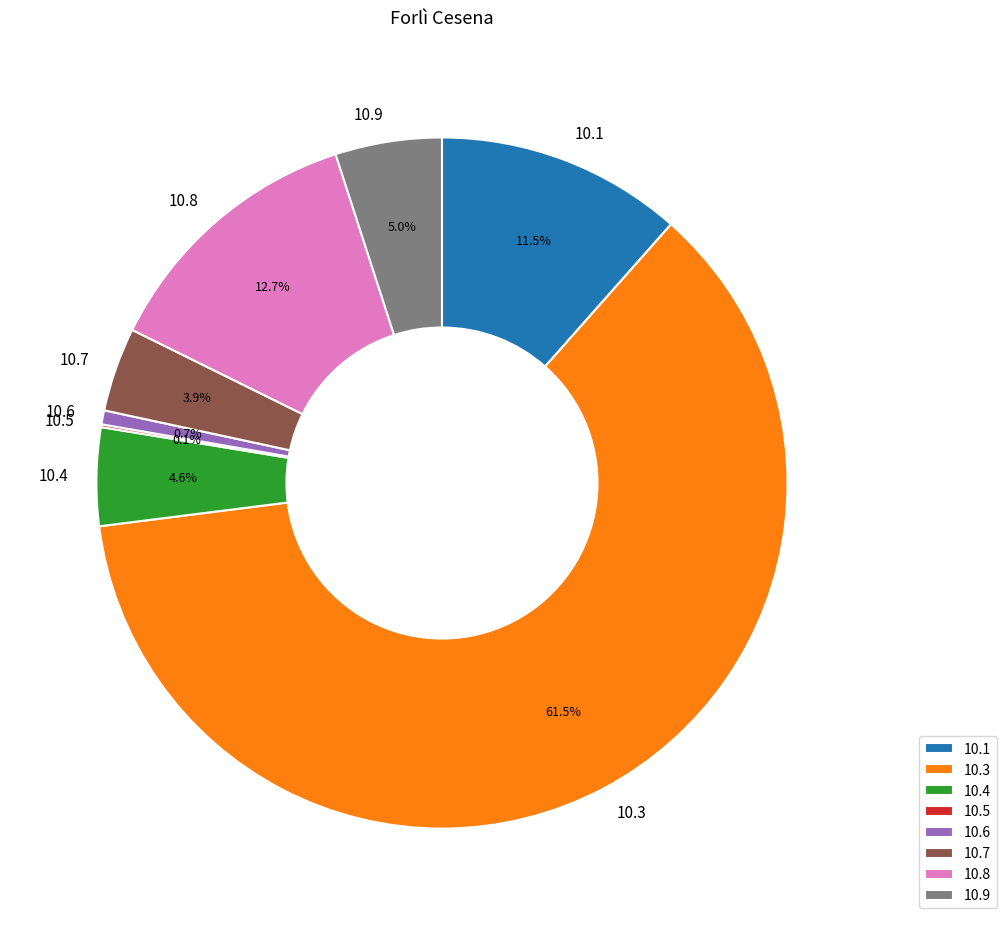

Does any single category account for the majority?

Yes